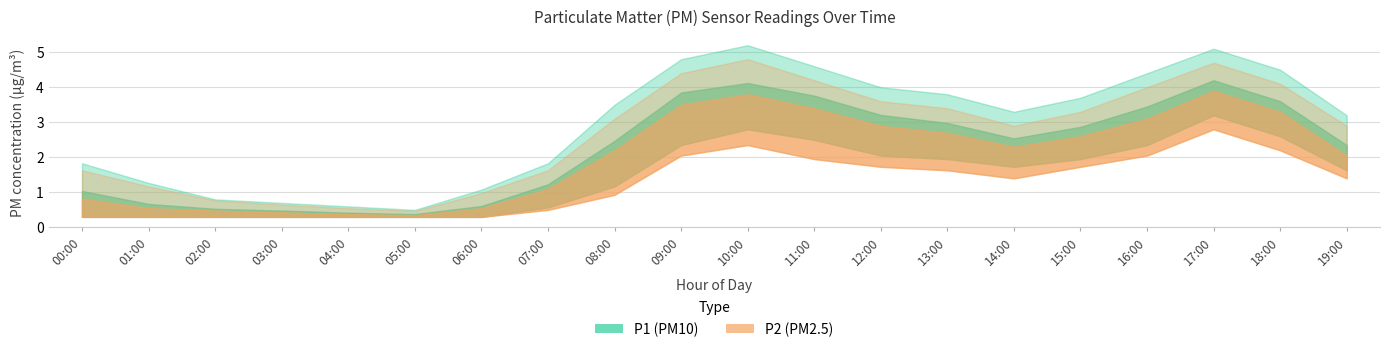

Between 07:00 and 14:00, which is larger?

14:00